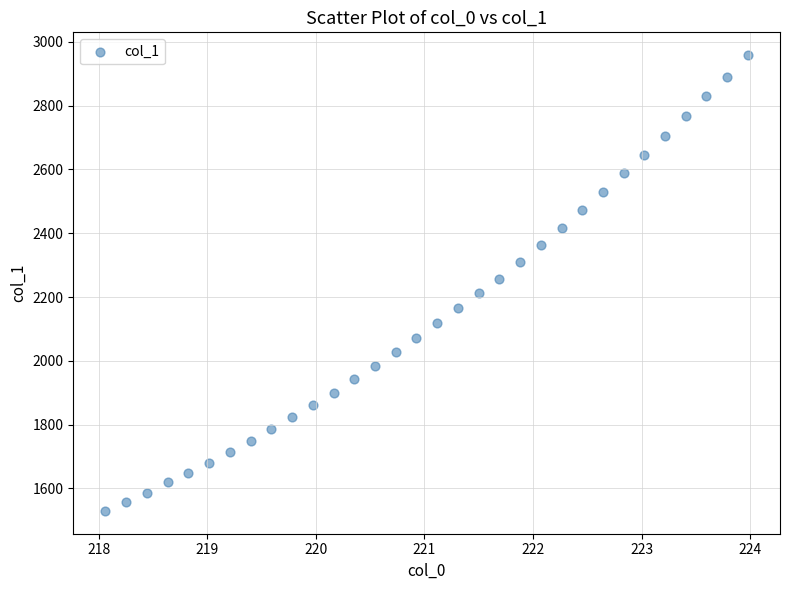

What is the range of Y values (max minus min)?

1429.4